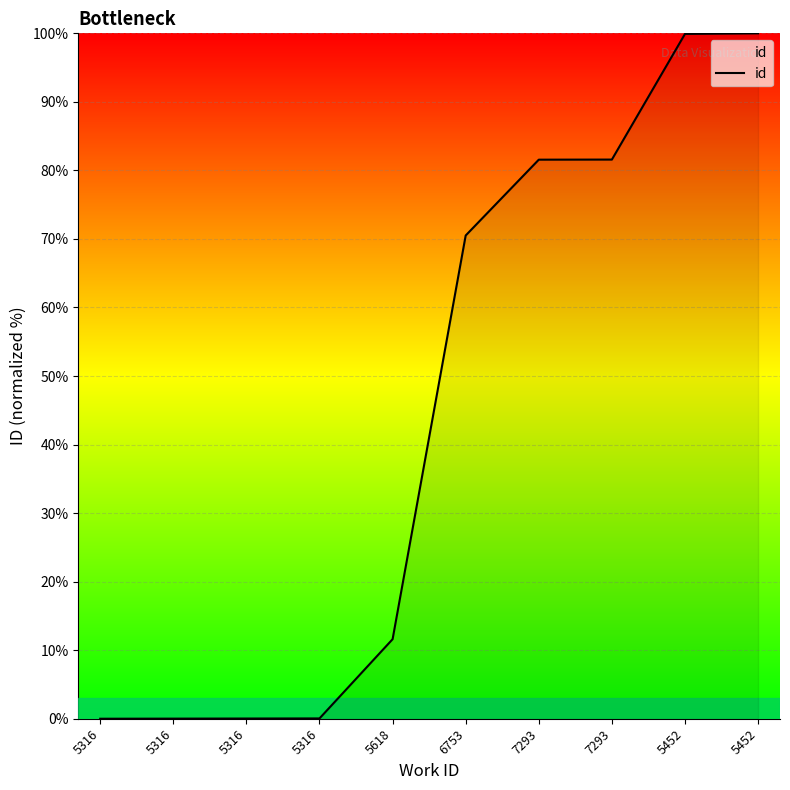

How many lines are shown in the chart?

1